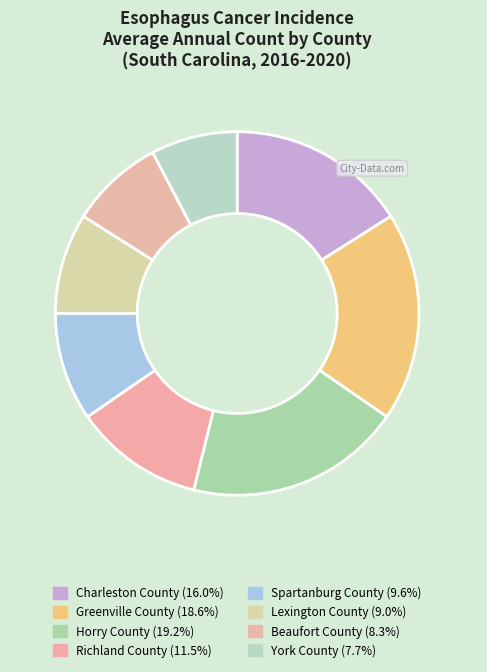

Count the number of slices in the pie.

8